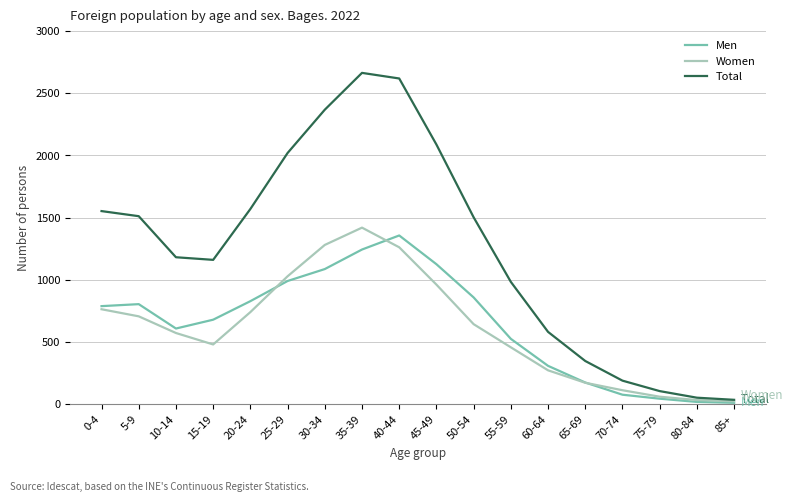

Is it true that Men equals 291 at 55-59?

False